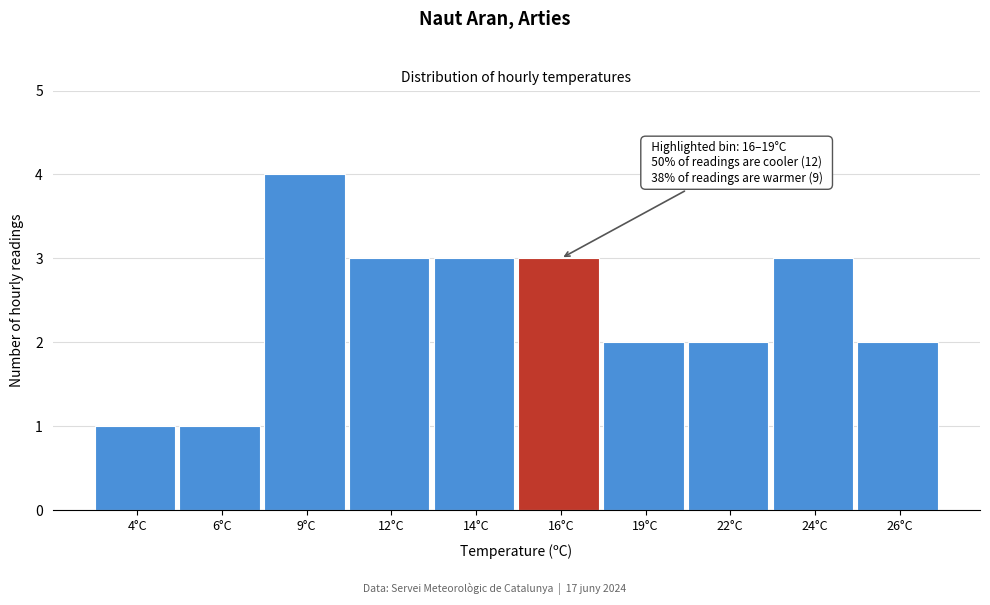

Reading left to right, extract all data points from this chart.

4°C=1	6°C=1	9°C=4	12°C=3	14°C=3	16°C=3	19°C=2	22°C=2	24°C=3	26°C=2